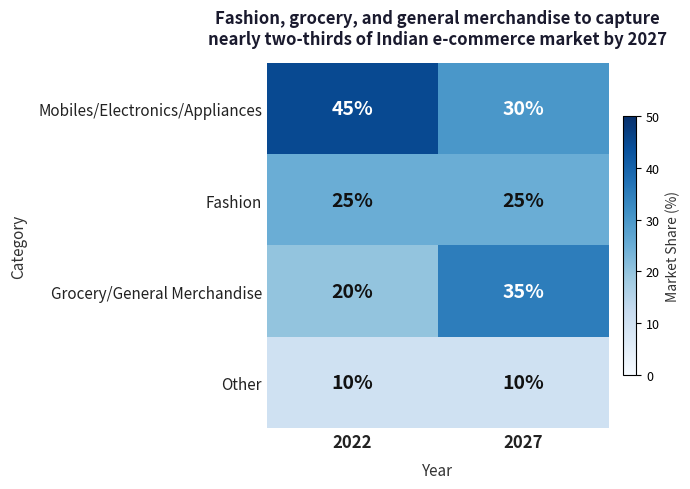

How many values in the Mobiles/Electronics/Appliances series are below 45?

1